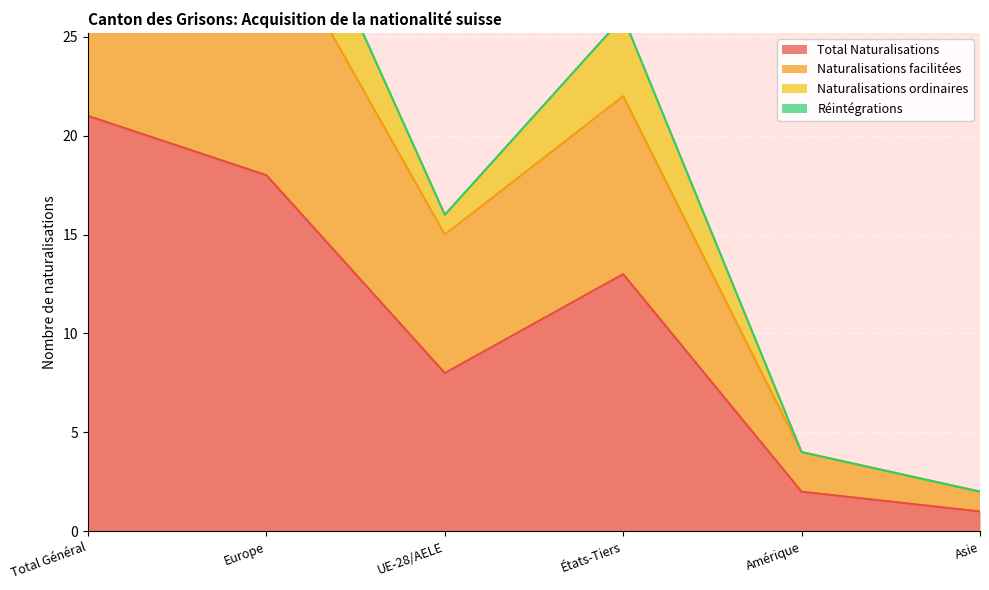

What is the label of the 2nd point from the left?

Europe